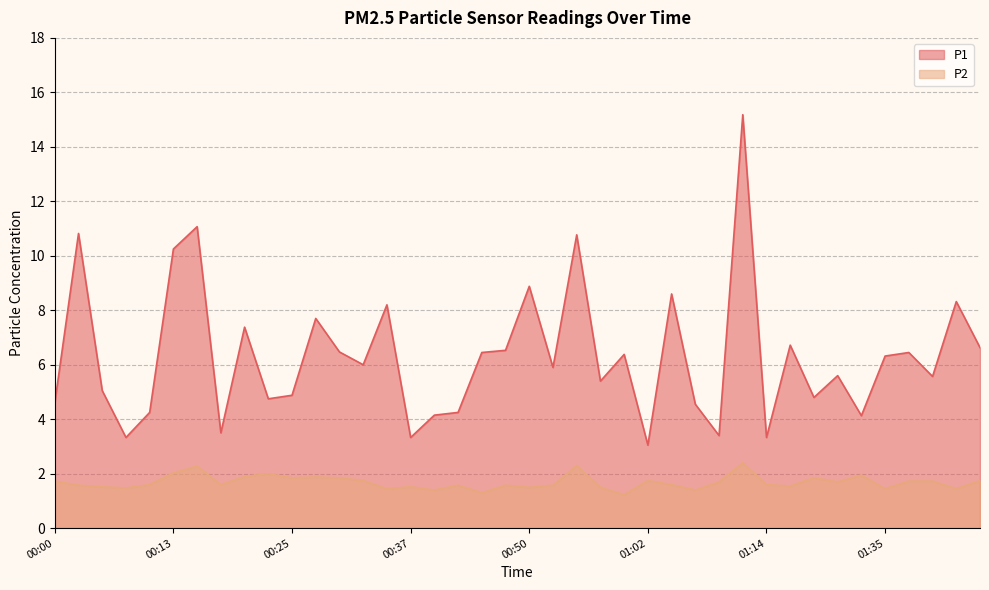

At which label is P2 closest to 1?

01:00